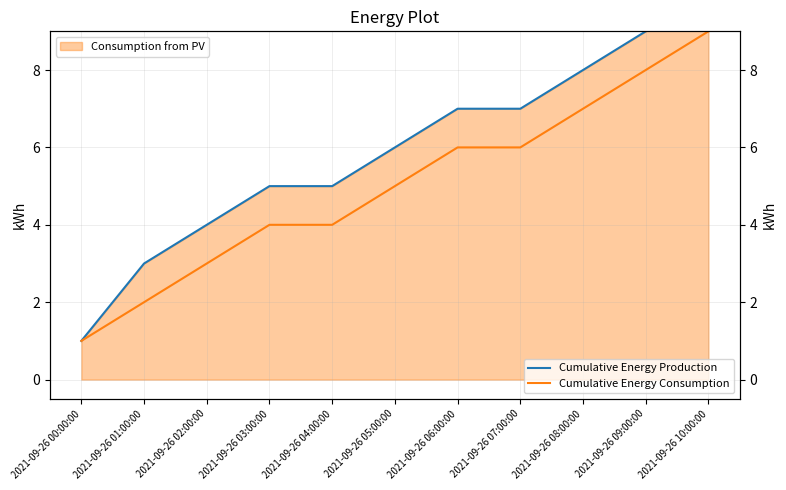

Is the value of Cumulative Energy Consumption at 2021-09-26 02:00:00 greater than the value of Cumulative Energy Production at 2021-09-26 06:00:00?

No